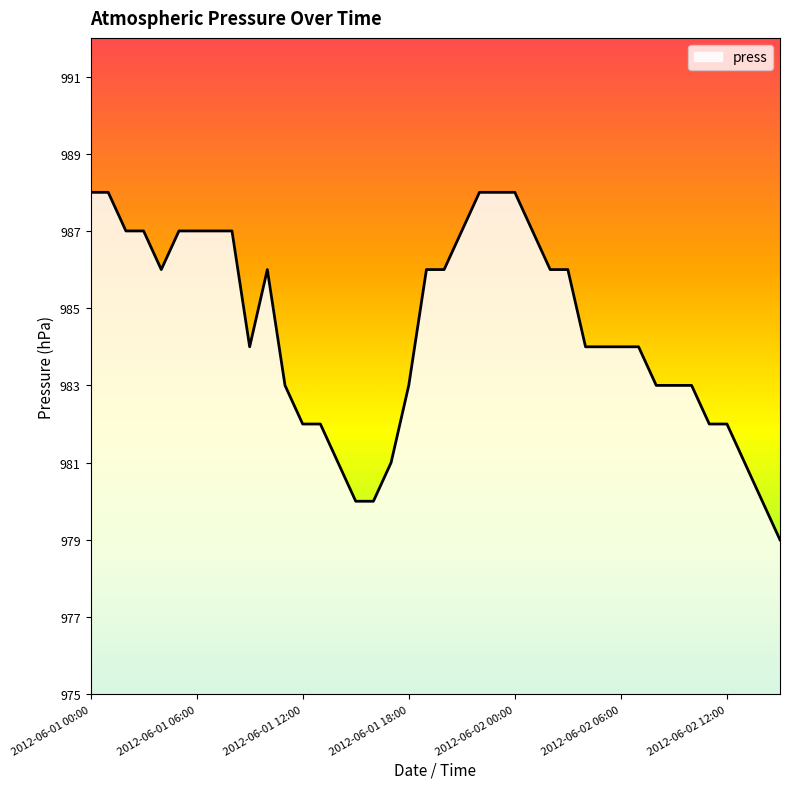

What is the smallest value displayed?

979